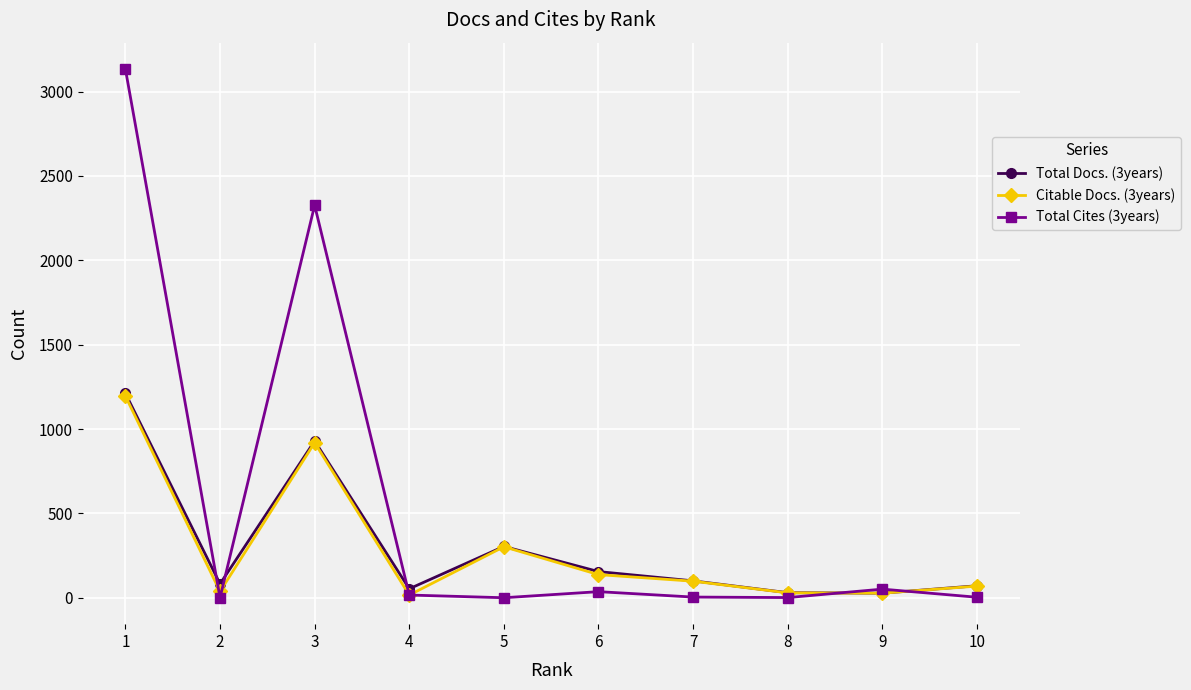

At which category does Total Docs. (3years) reach its first local peak?

3